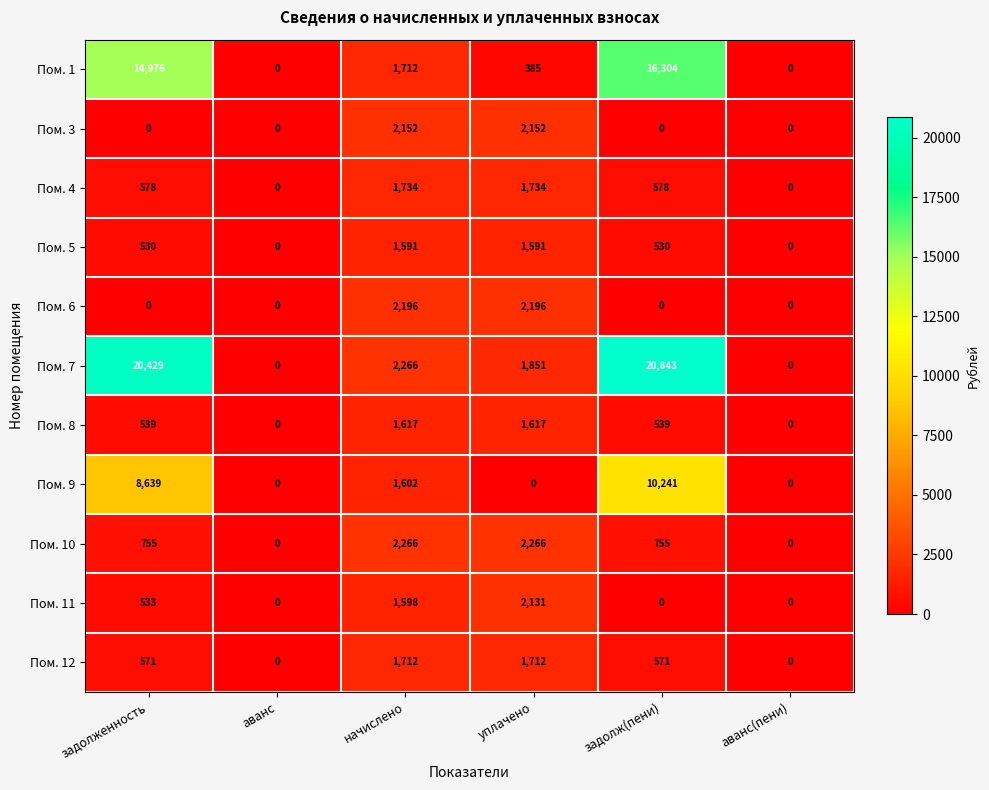

How many Пом. 11 values are between 0 and 1598?

5